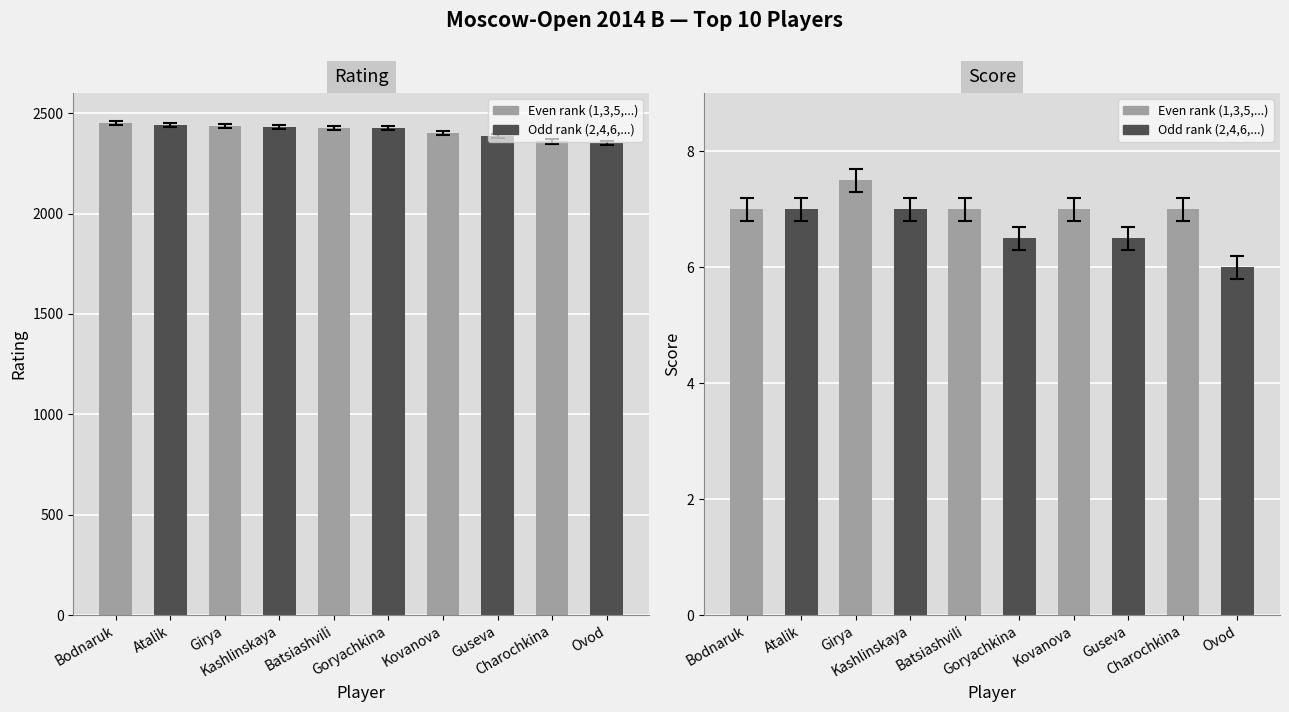

Which series changed the most between Girya and Goryachkina?

Top 10 (Rating)